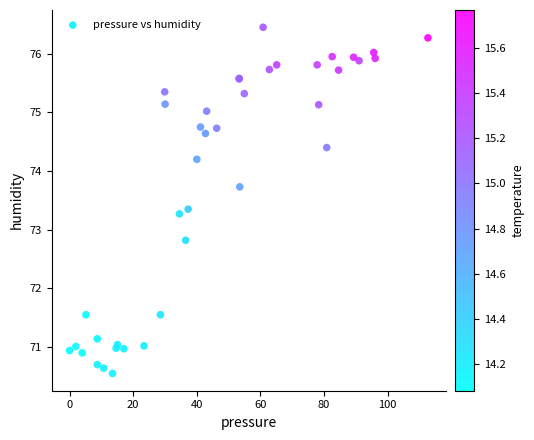

What Y value in the scatter plot is closest to 73?

72.8